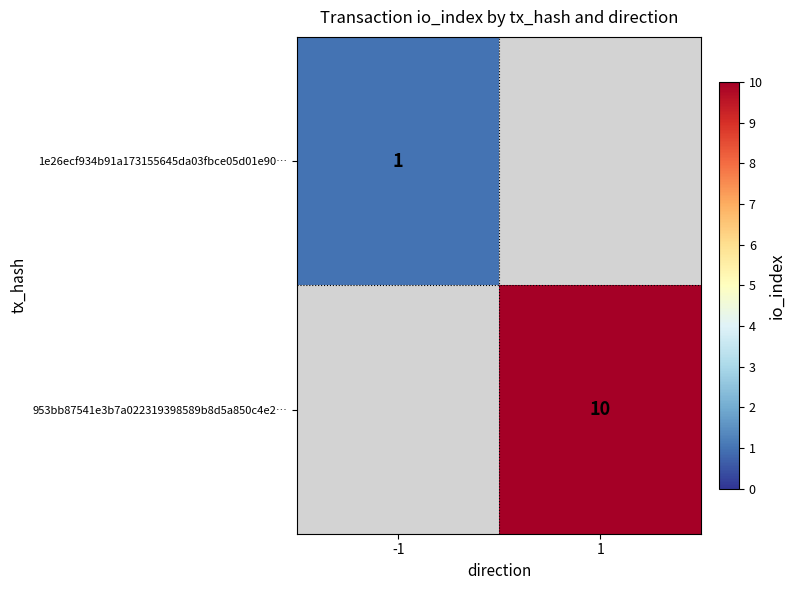

The value of 1e26ecf934b91a173155645da03fbce05d01e90… at -1 is 0.4. True or false?

False